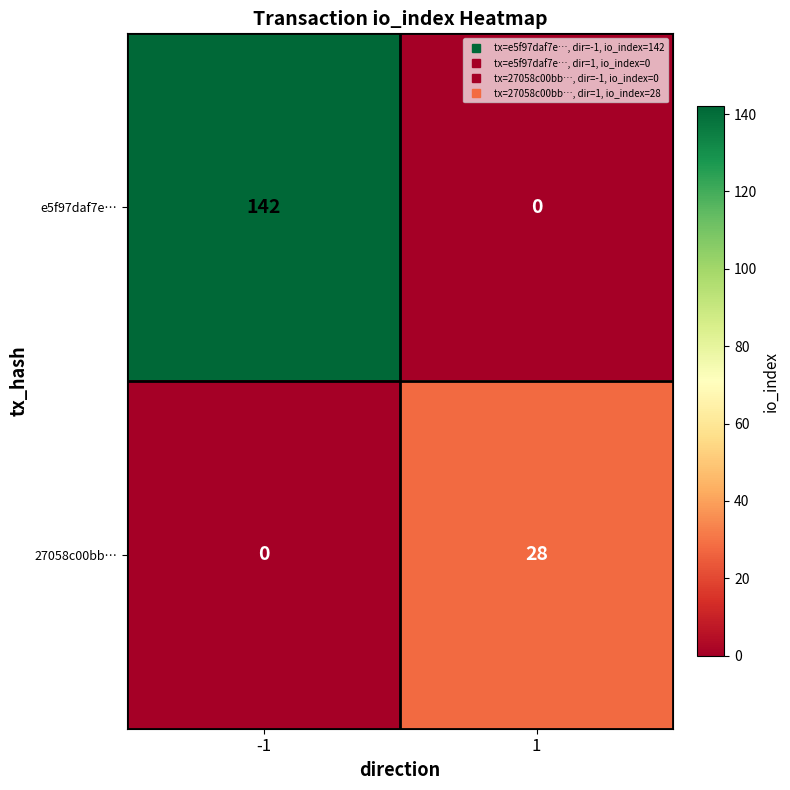

Read the e5f97daf7e… value at -1, to the nearest 5.

140